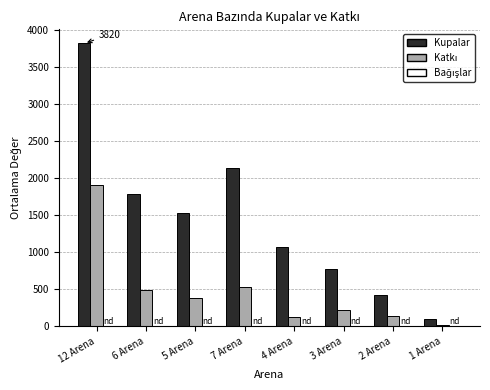

What is the sum of all Kupalar values?

11647.8